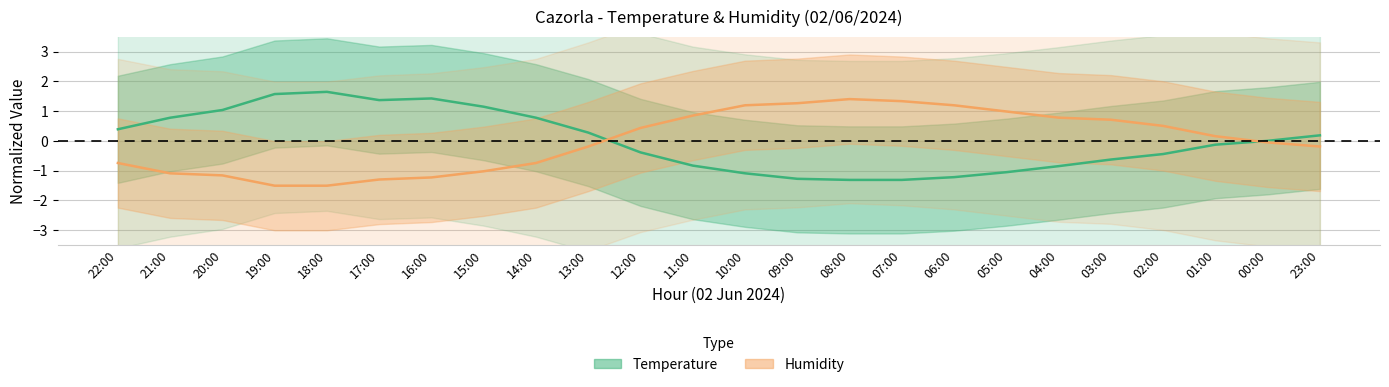

What is the approximate value of Humidity at 03:00?

0.7